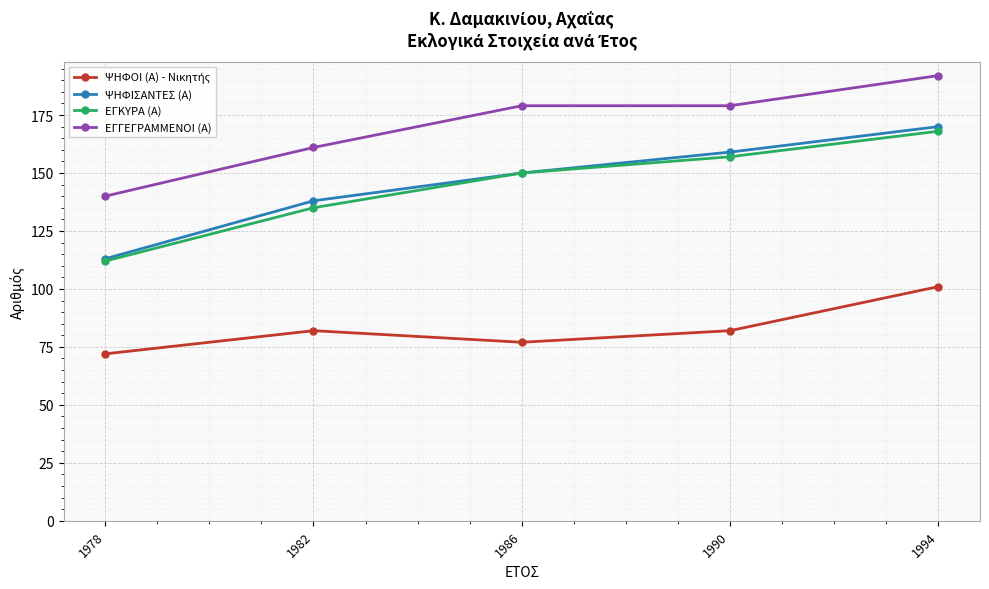

How many lines are shown in the chart?

4